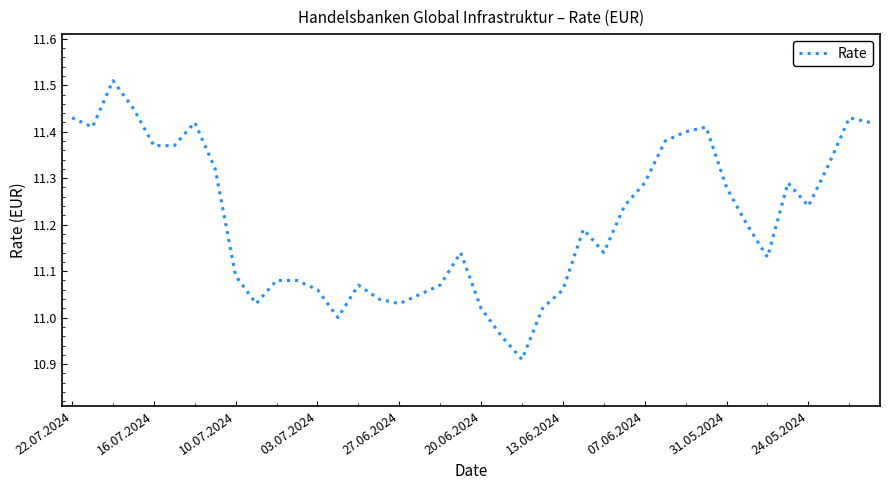

What is the difference between the maximum and minimum values?

0.6